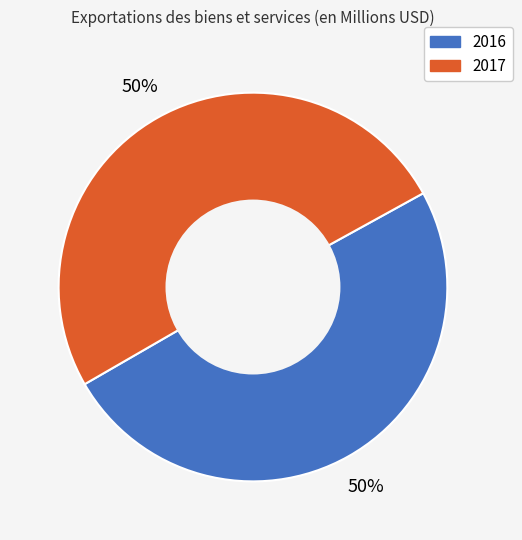

Is the sum of 2017 and 2016 greater than half?

Yes